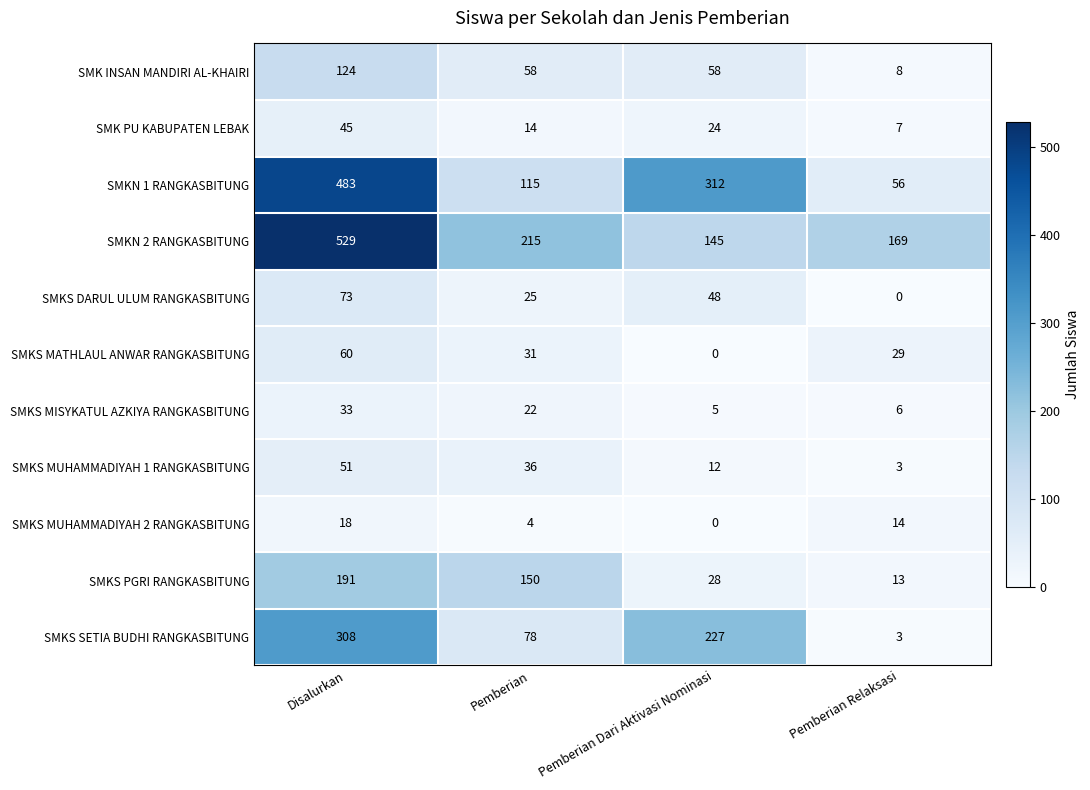

What is the maximum value for SMKS DARUL ULUM RANGKASBITUNG?

73